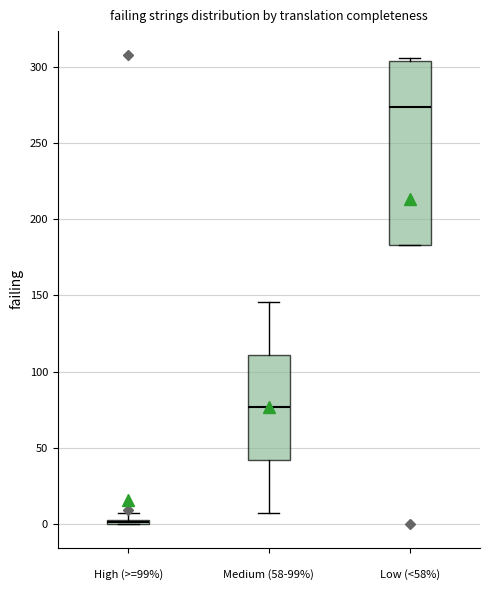

Where does the upper whisker of the box for Medium (58-99%) end on the y-axis? The values are not printed on the chart, so give them approximately, as read against the axis.

145